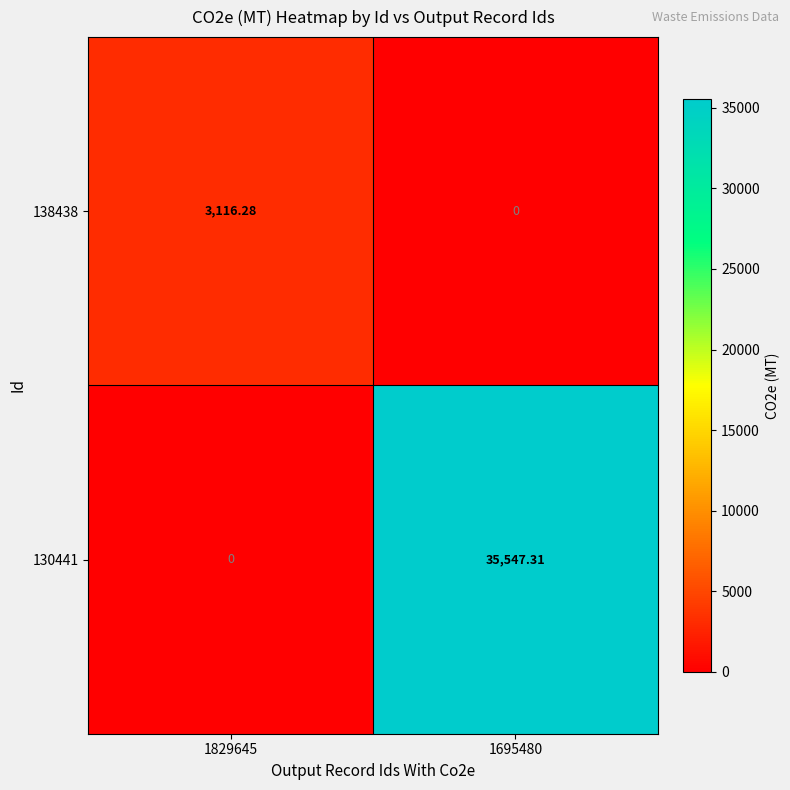

How many data points in 130441 are less than 35547?

1